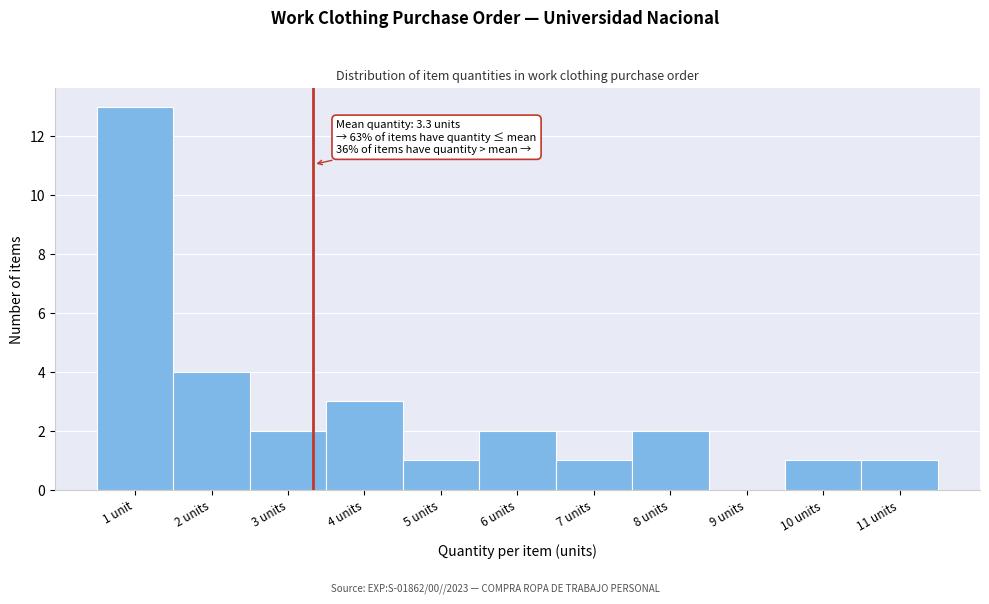

Reading left to right, what are all the values shown in this chart?

1 unit=13	2 units=4	3 units=2	4 units=3	5 units=1	6 units=2	7 units=1	8 units=2	9 units=0	10 units=1	11 units=1